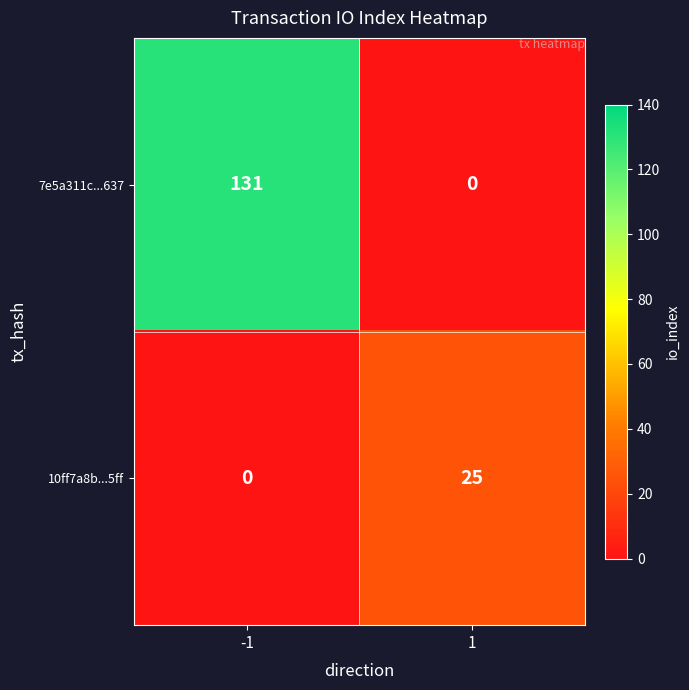

Read the 7e5a311c...637 value at -1, to the nearest 50.

150